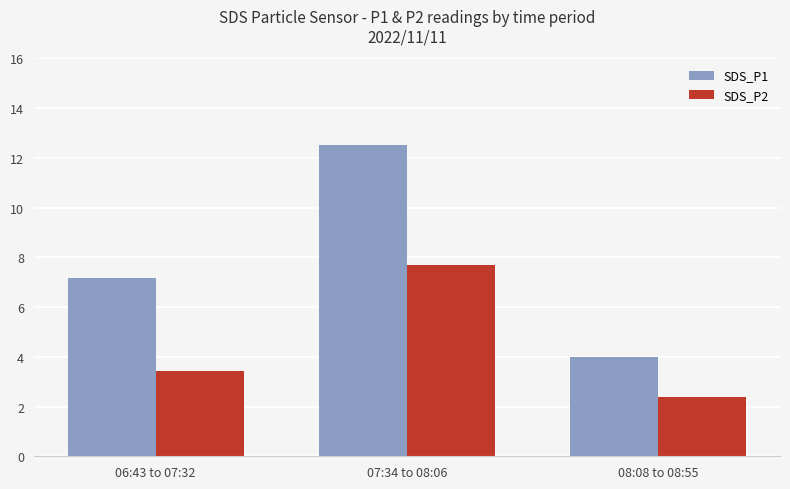

At 07:34 to 08:06, list the series in order from largest to smallest.

SDS_P1, SDS_P2